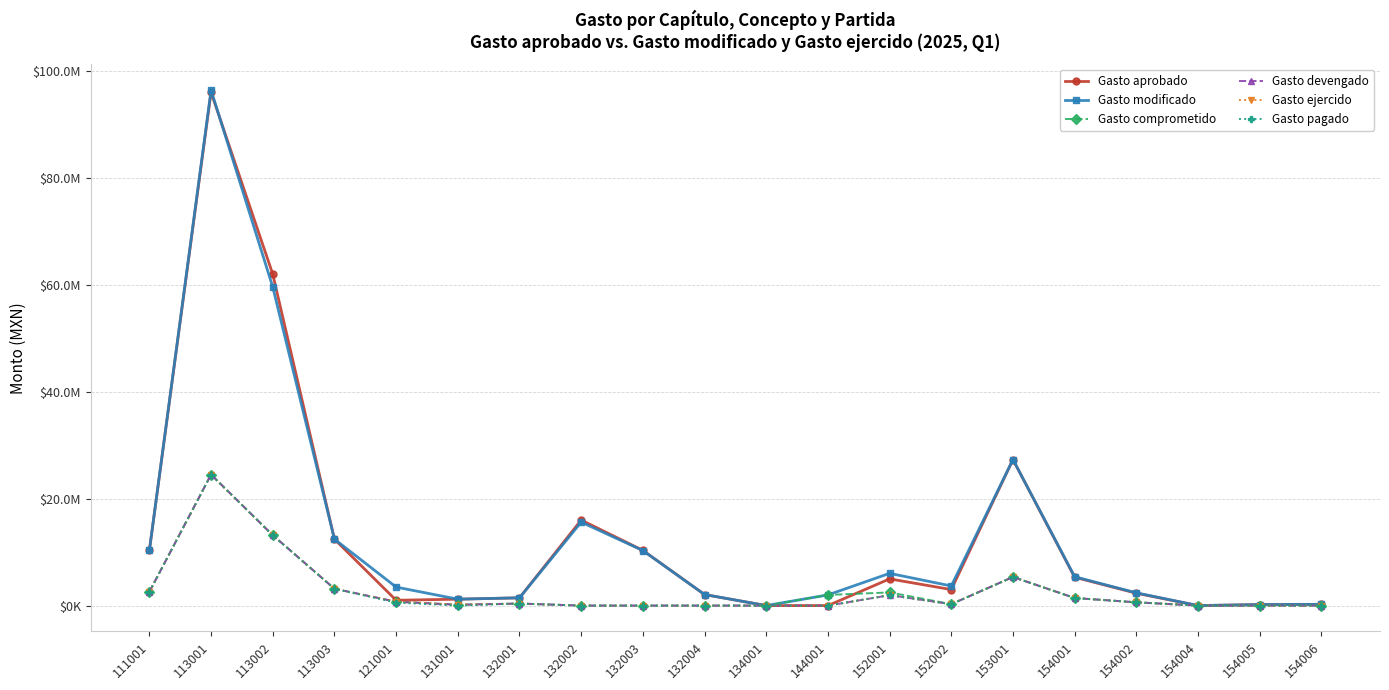

Where is Gasto pagado nearest to the value 12240031?

113002